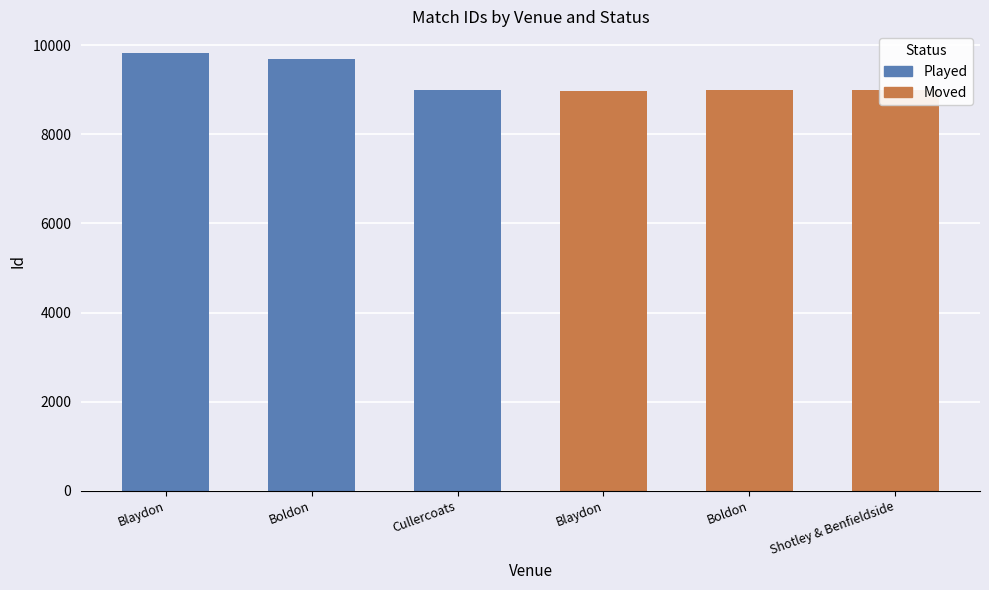

At which label is Moved closest to 8990?

Boldon